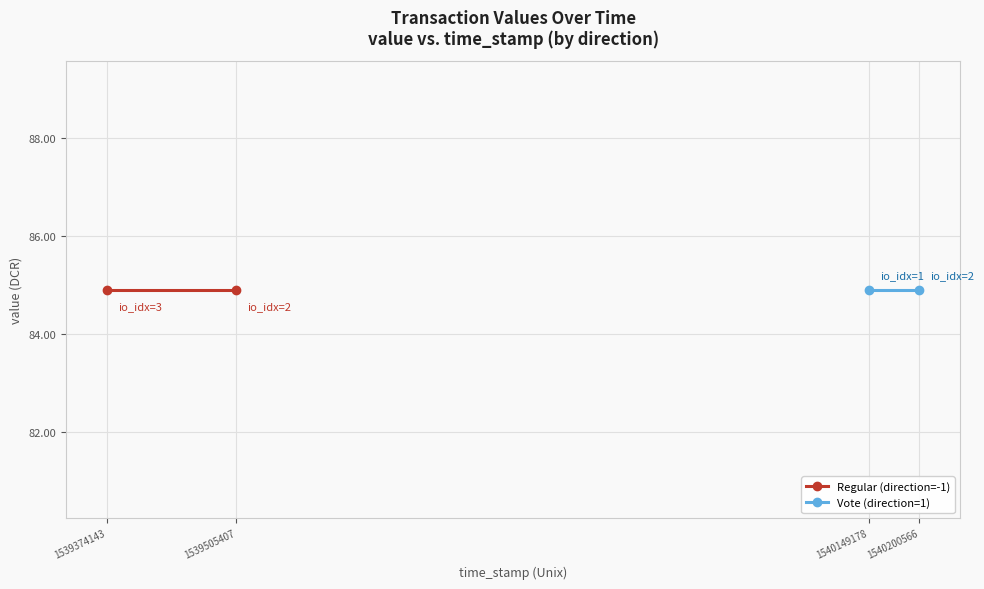

At how many categories does at least one series exceed 52?

4